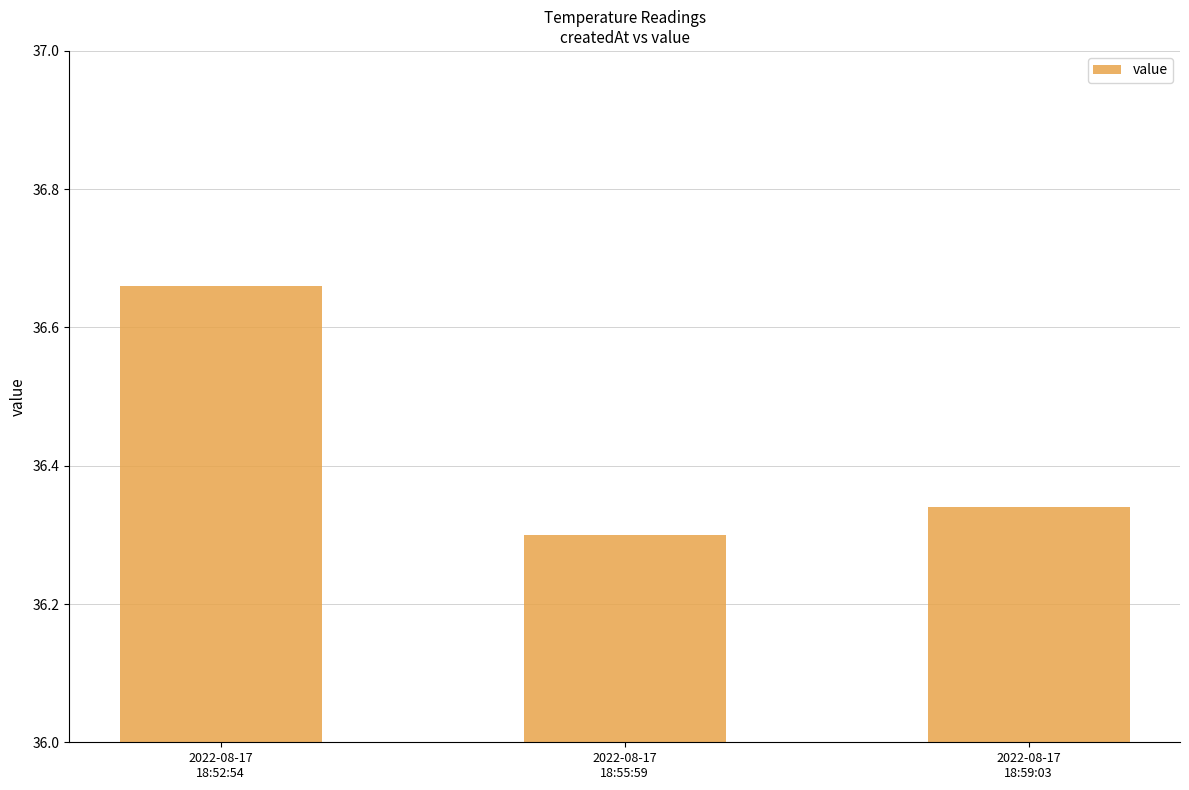

What position from the left is 2022-08-17
18:55:59?

2